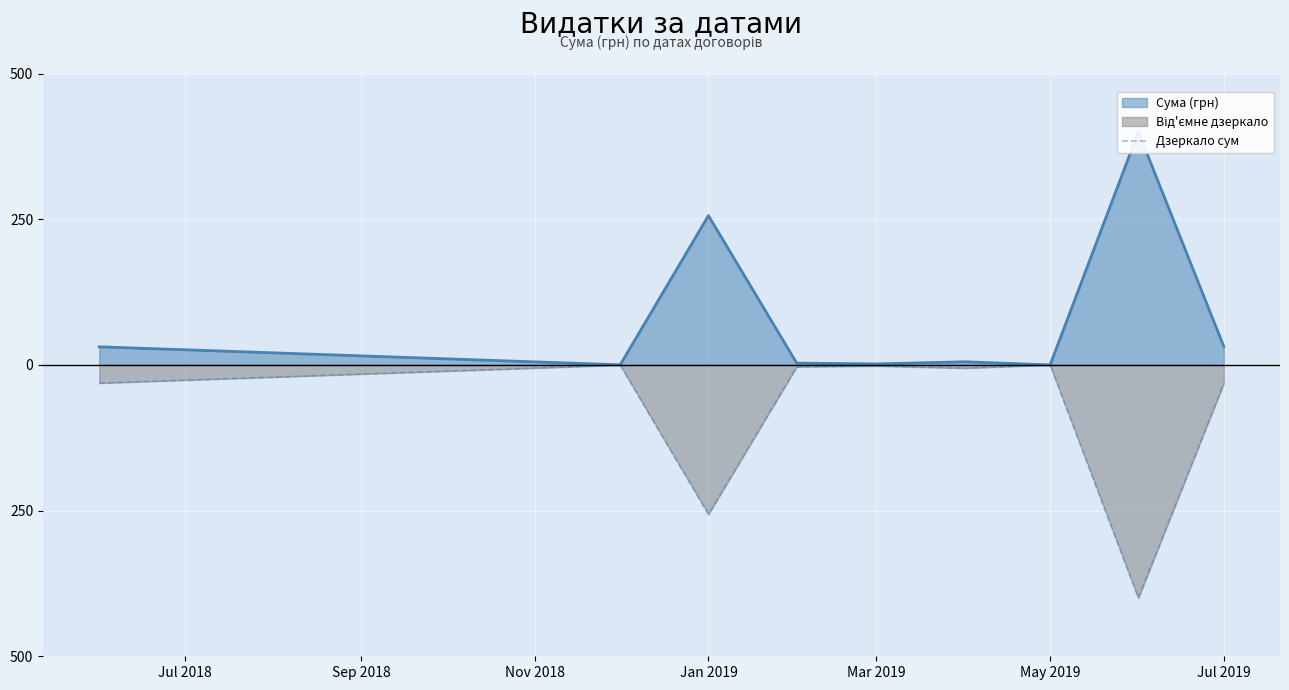

How many lines are shown in the chart?

1